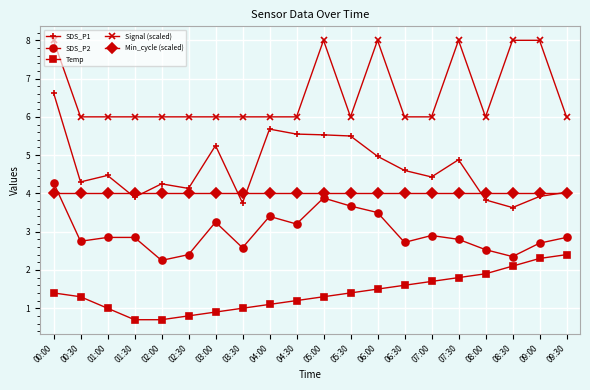

What is the value of the Min_cycle (scaled) point at the 5th from the left?

4.0